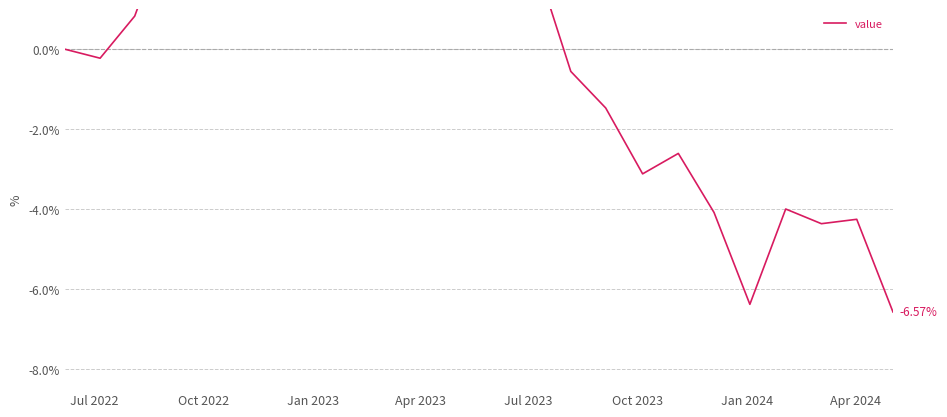

What is the minimum value shown in the chart?

-6.6